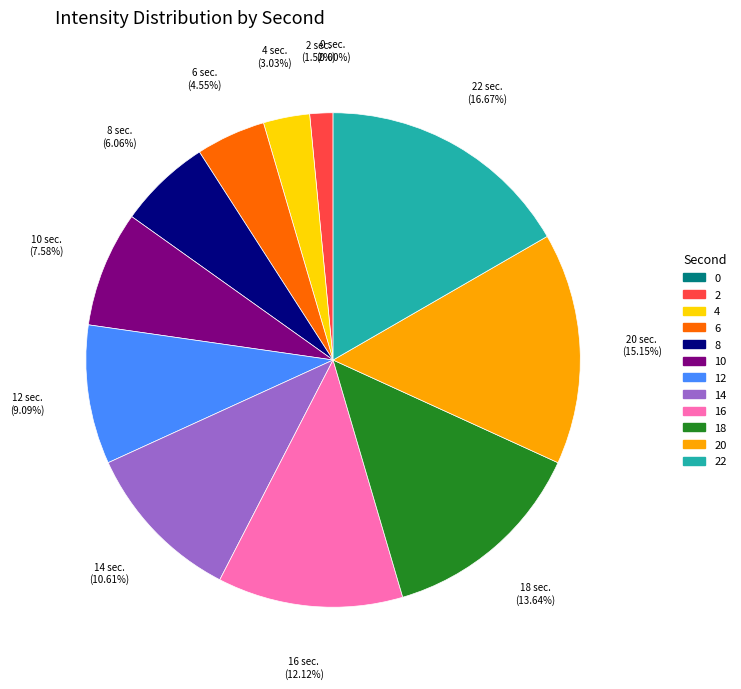

To the nearest percent, what is the difference between the largest and smallest slice percentages?

17%